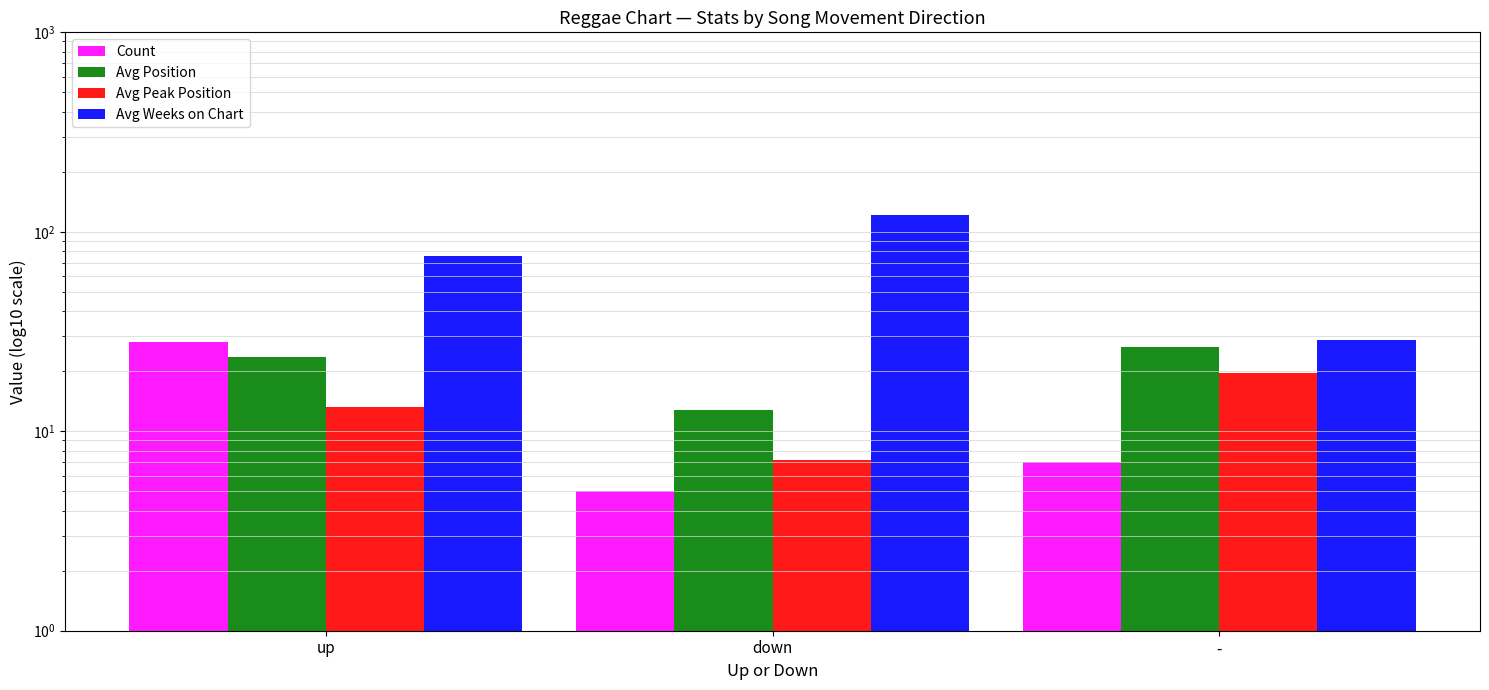

Rank the series by their maximum value, from lowest to highest.

Avg Peak Position, Avg Position, Count, Avg Weeks on Chart